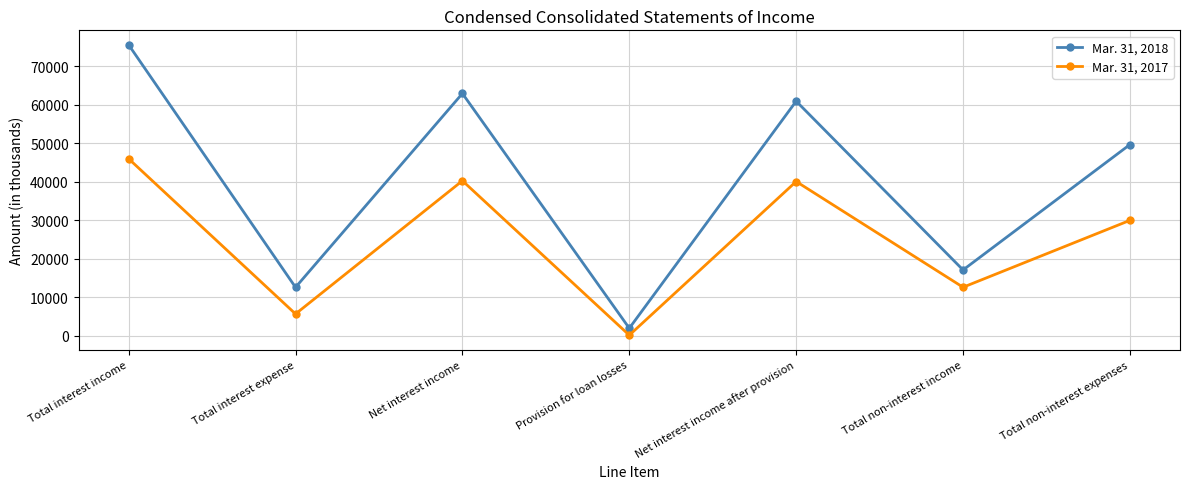

What is the label of the 4th point from the left?

Provision for loan losses